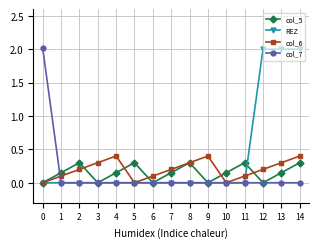

What is the sum of the REZ values at 0 and 13?

2.0